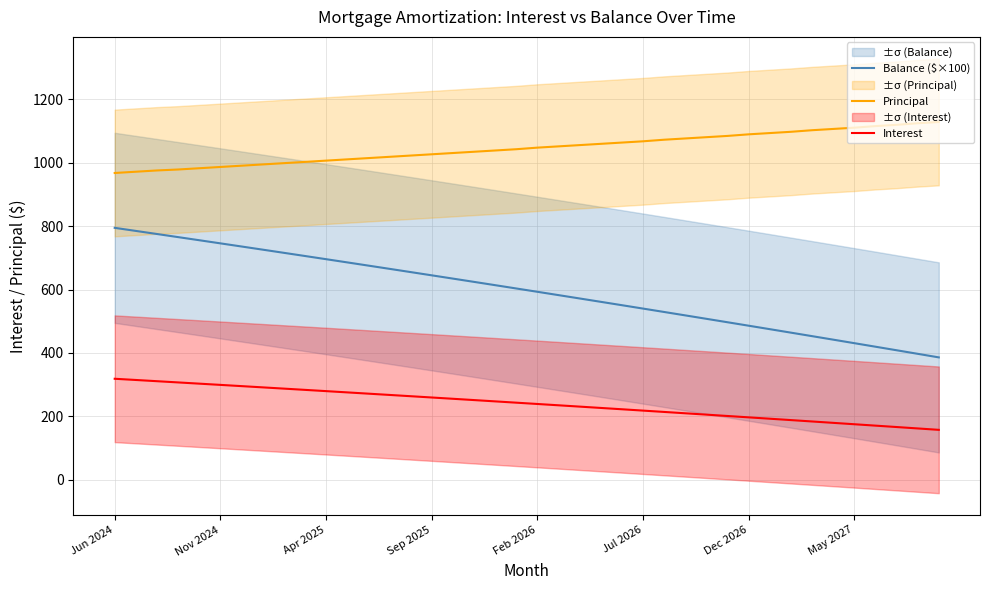

Which series has the largest total across all categories?

Principal